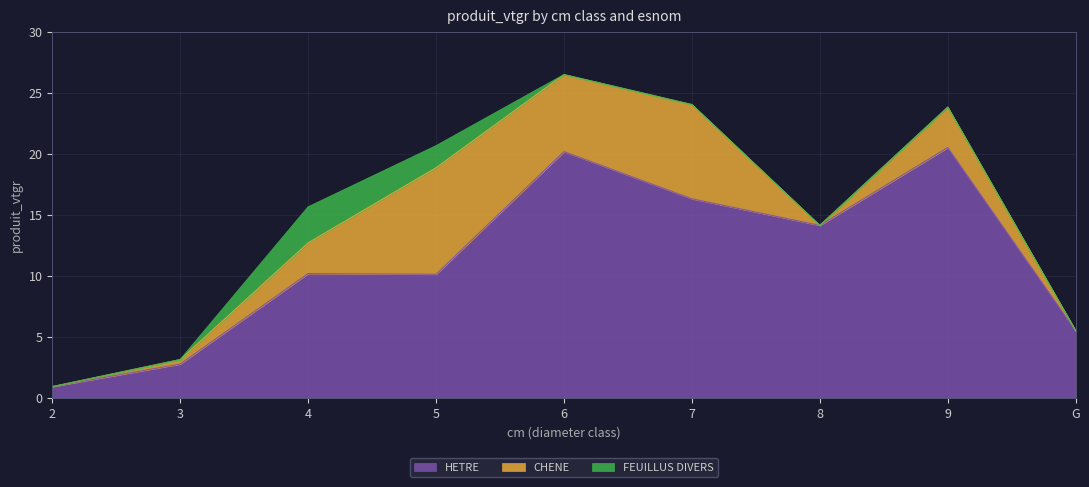

What is the label of the 9th point from the right?

2